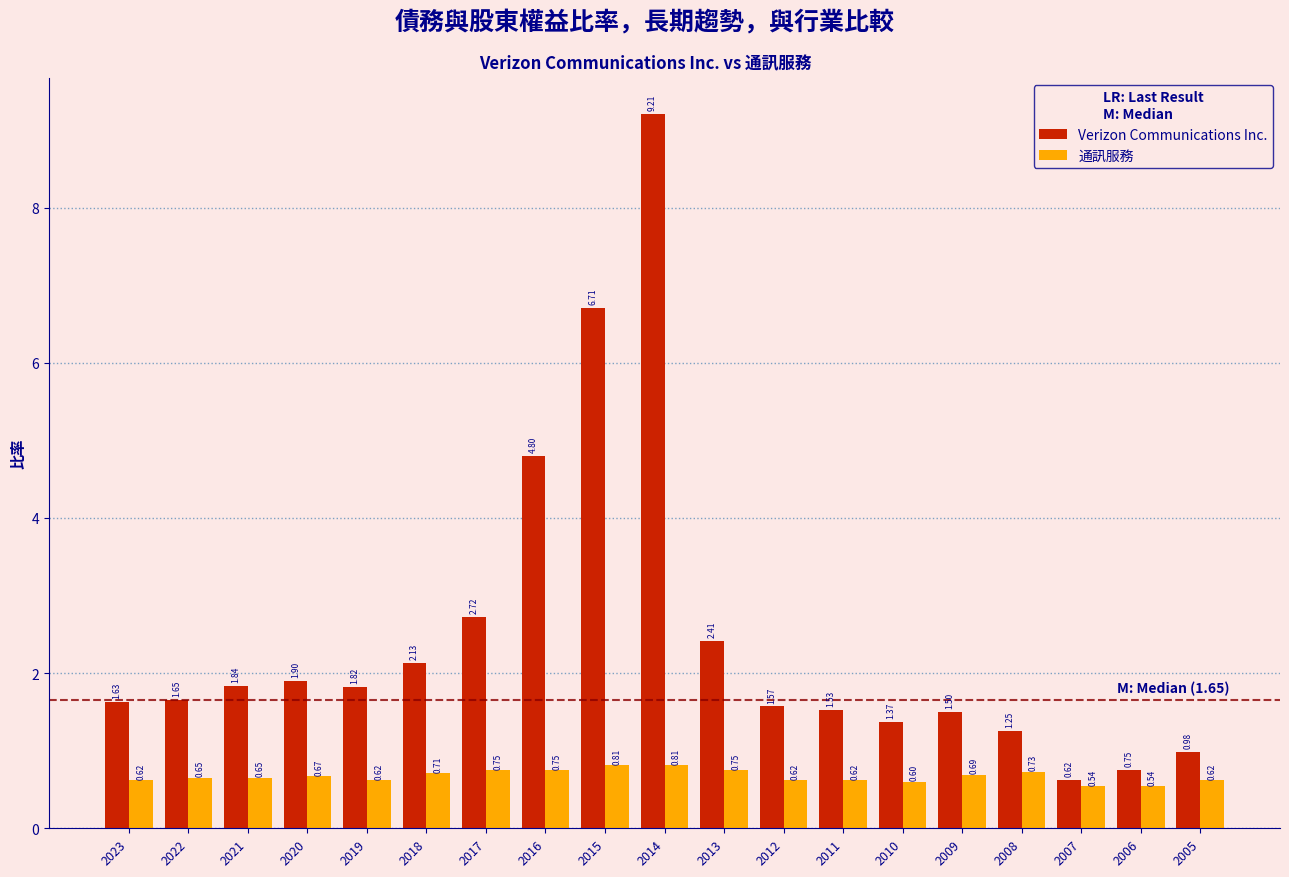

At 2006, list the series in order from largest to smallest.

Verizon Communications Inc., 通訊服務